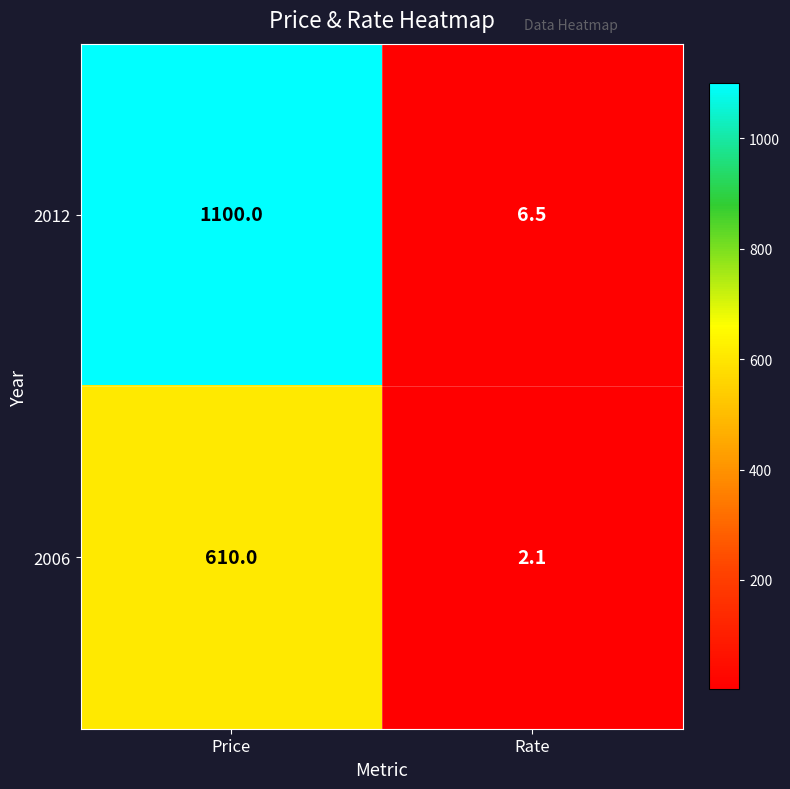

What is the difference between the highest and lowest values at Price?

490.0